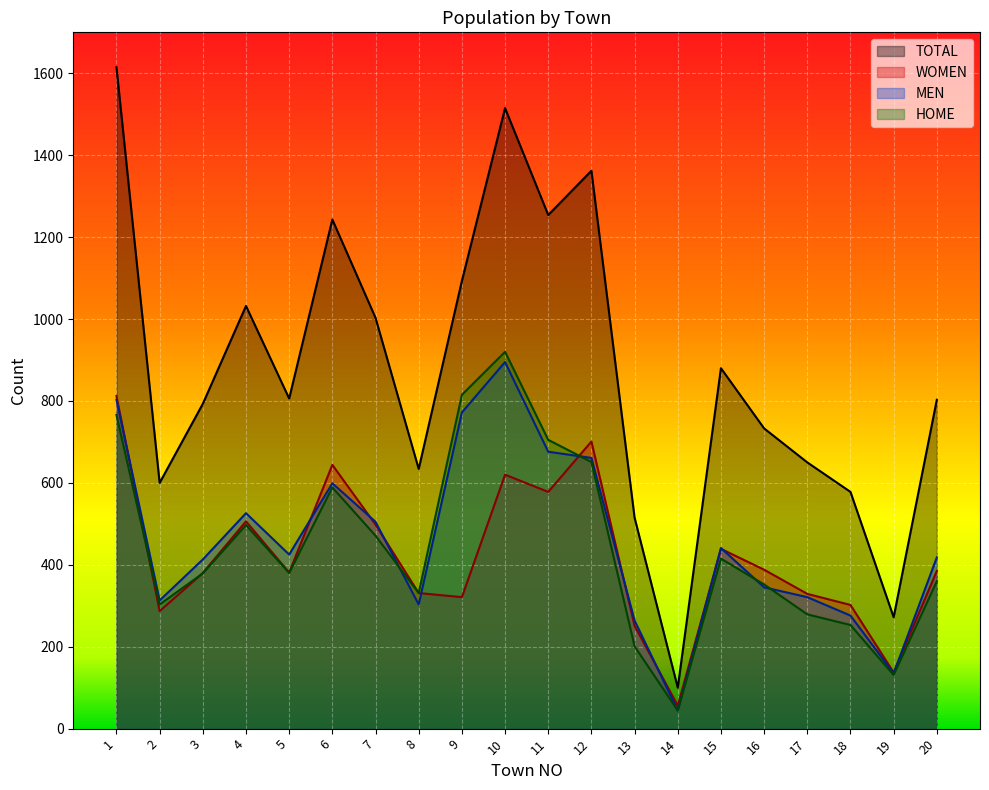

Reading left to right, extract all data points from this chart.

TOTAL: 1=1615	2=600	3=793	4=1032	5=806	6=1243	7=1003	8=634	9=1093	10=1515	11=1254	12=1362	13=515	14=100	15=880	16=733	17=650	18=578	19=272	20=803
WOMEN: 1=812	2=287	3=380	4=506	5=381	6=644	7=498	8=331	9=321	10=620	11=578	12=701	13=251	14=56	15=439	16=388	17=329	18=302	19=137	20=385
MEN: 1=803	2=313	3=413	4=526	5=425	6=599	7=505	8=303	9=772	10=895	11=676	12=661	13=264	14=44	15=441	16=345	17=321	18=276	19=135	20=418
HOME: 1=766	2=303	3=379	4=497	5=380	6=589	7=471	8=331	9=815	10=920	11=705	12=651	13=201	14=44	15=415	16=352	17=279	18=253	19=131	20=360